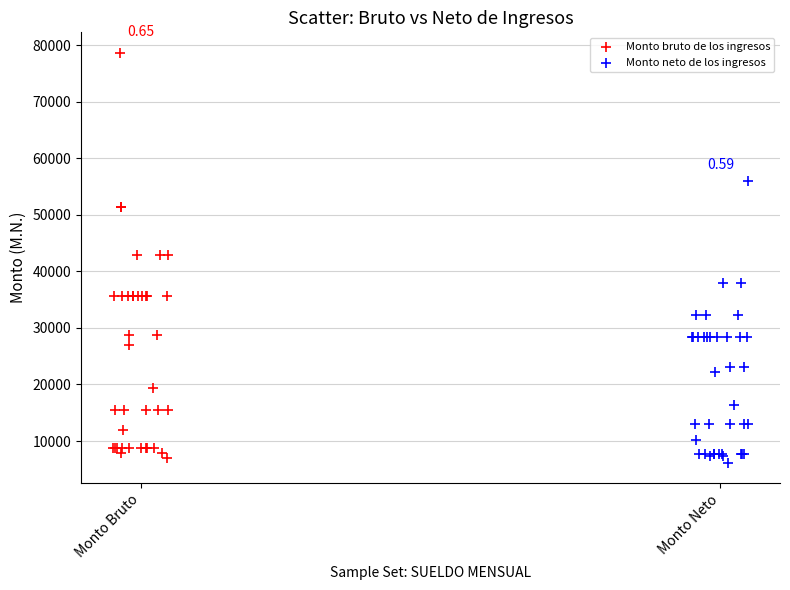

Which series has the widest spread of Y values?

Monto bruto de los ingresos